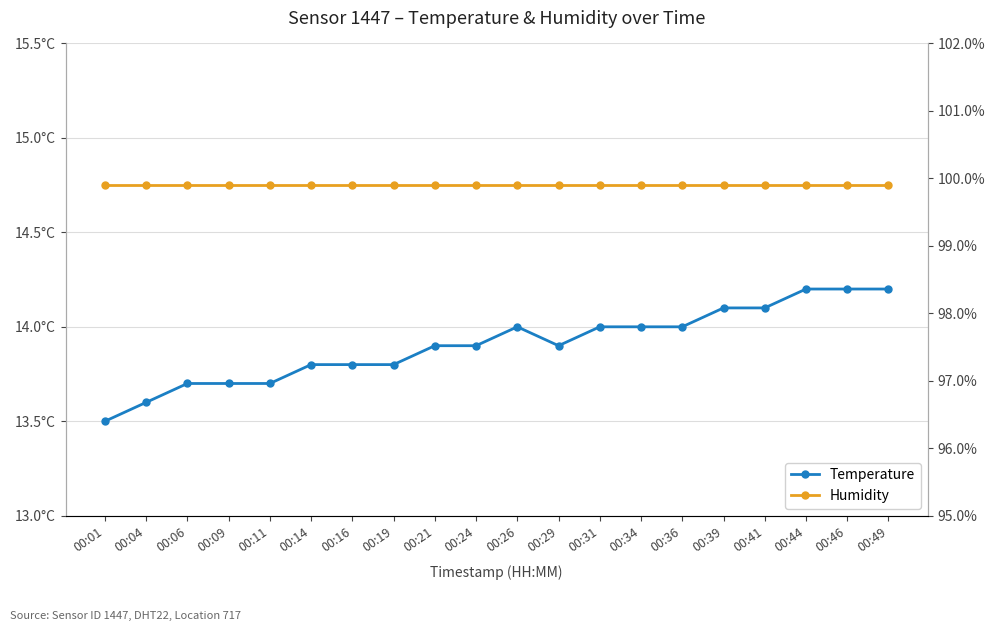

How many lines are shown in the chart?

2